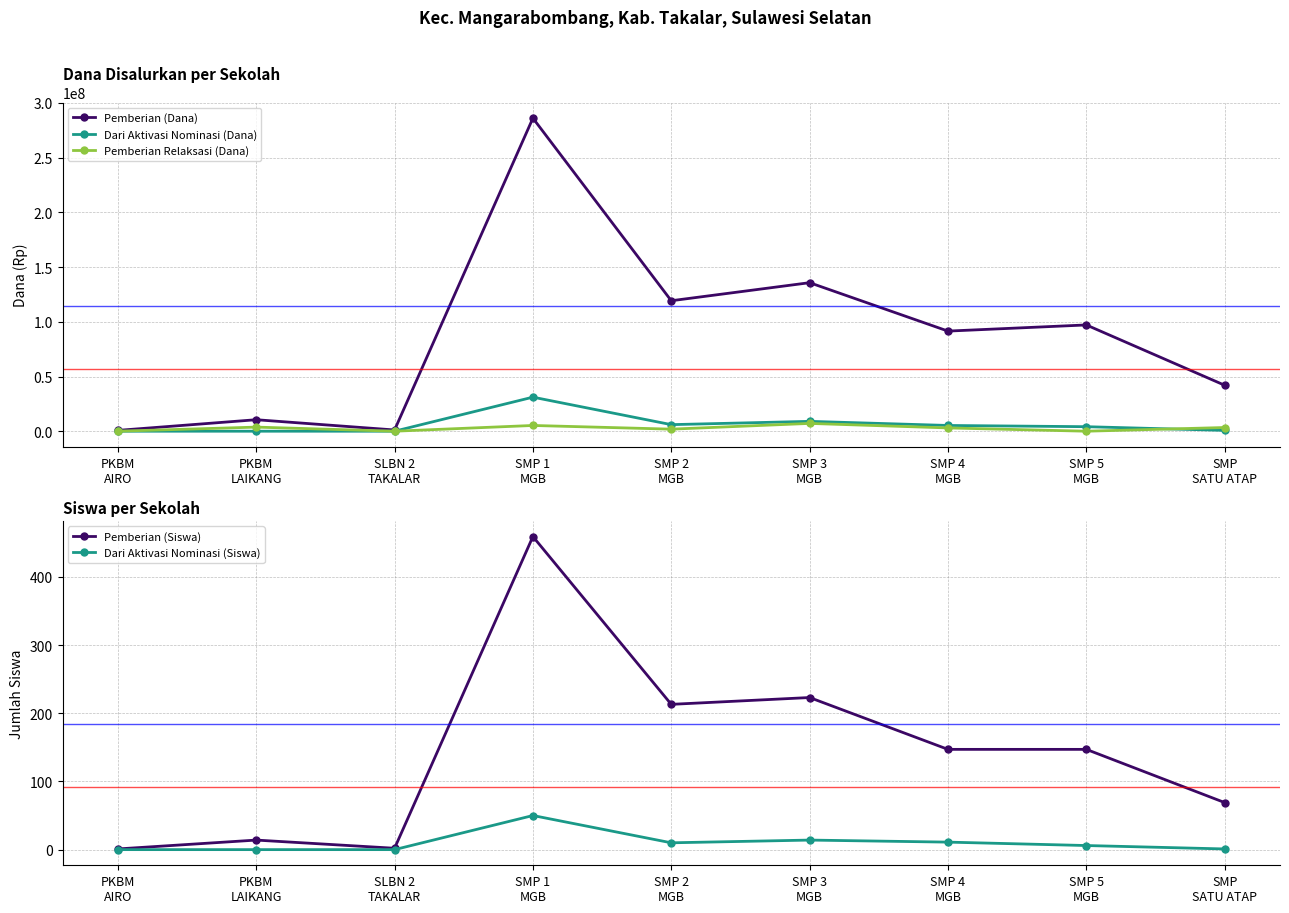

What is the sum of the Pemberian Relaksasi (Dana) values at PKBM
AIRO and SMP
SATU ATAP?

3375000